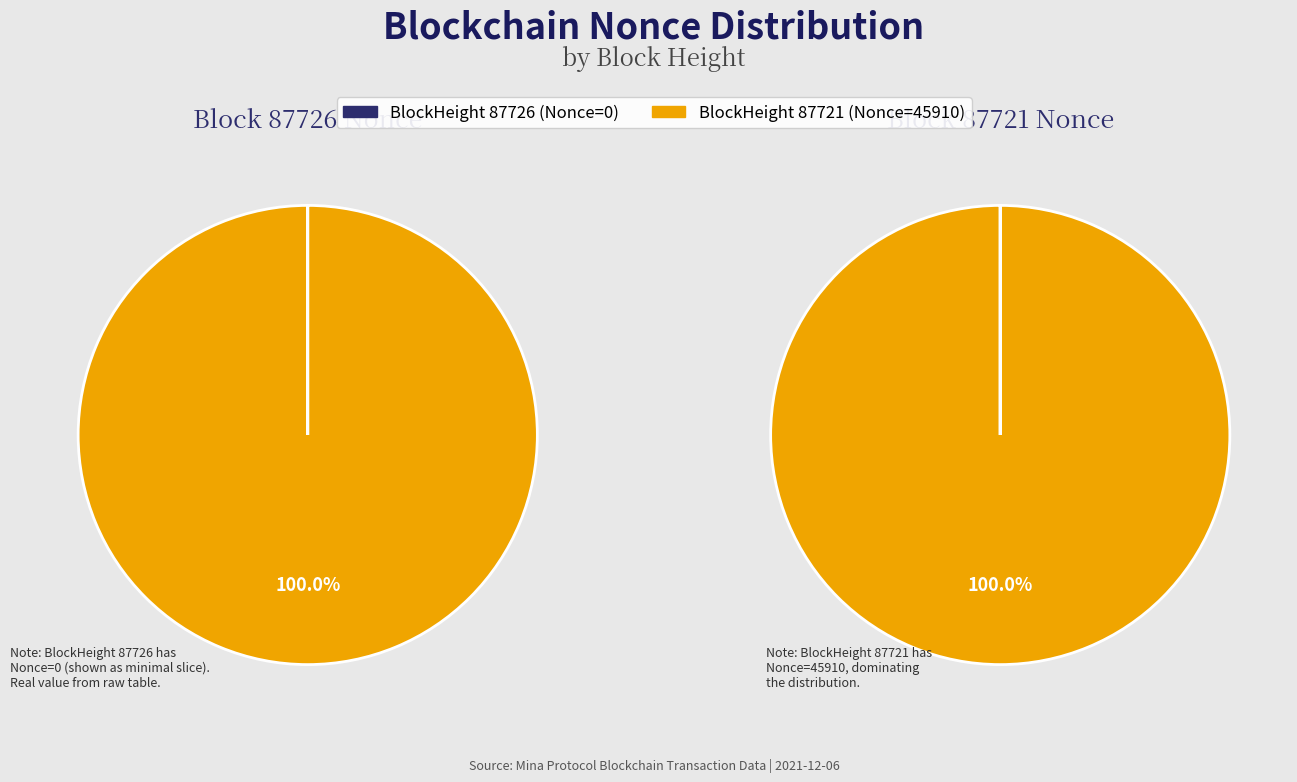

Is 87726 the majority of the pie?

No